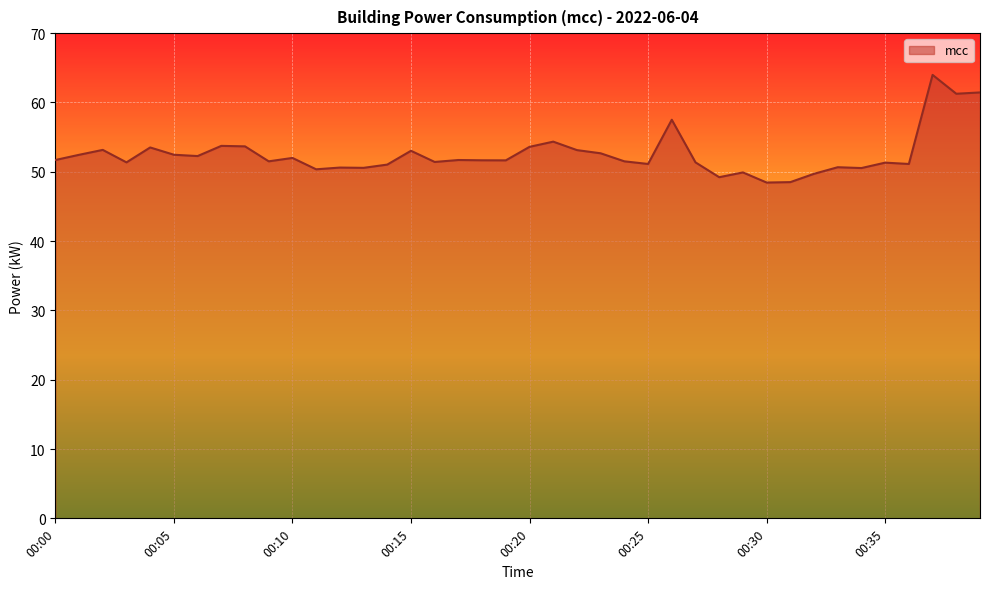

What is the greatest value displayed?

64.0